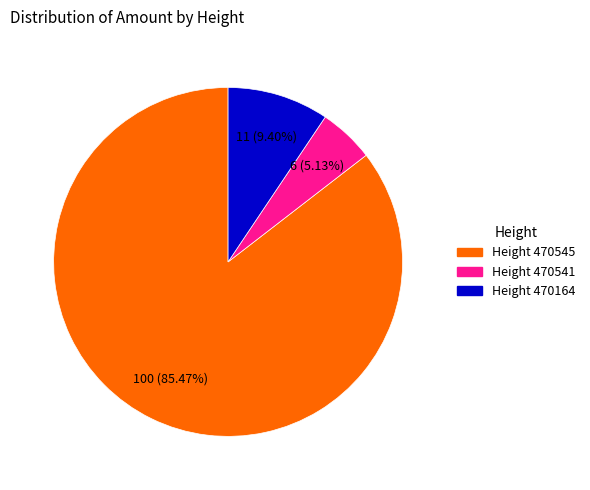

Combined, do Height 470545 and Height 470541 account for over 50%?

Yes